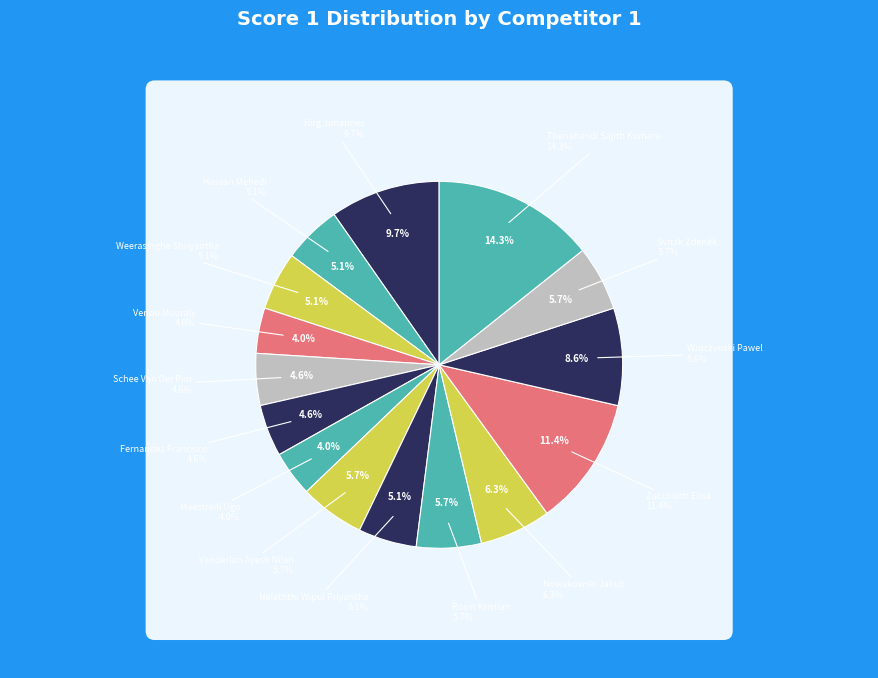

What is the change in value from Jörg Johannes to Rosin Kristian?

-7